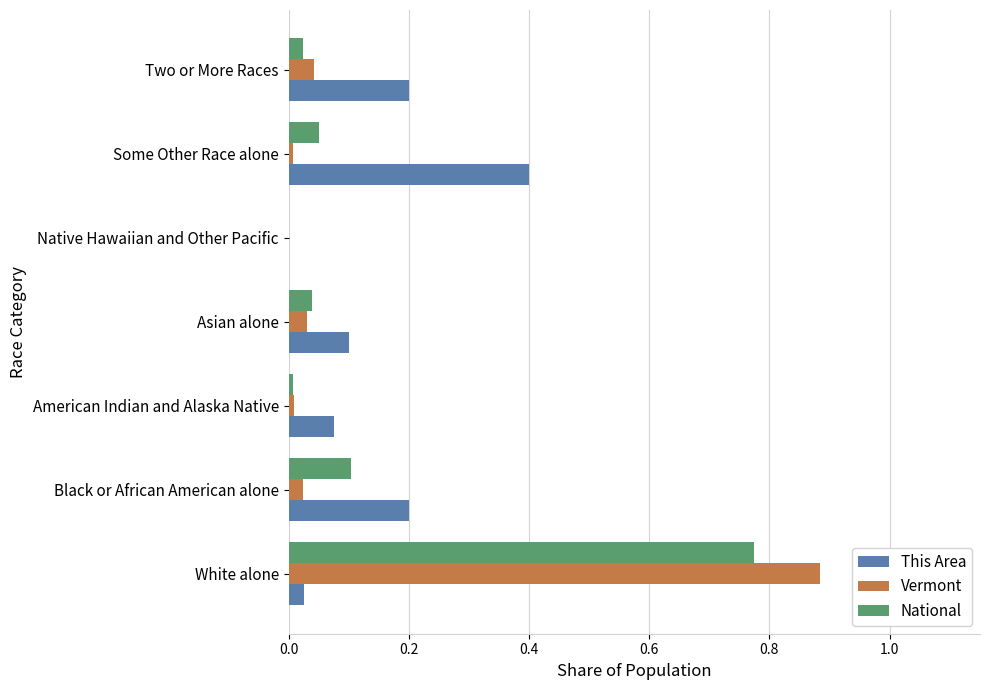

What is the maximum value for This Area?

0.4